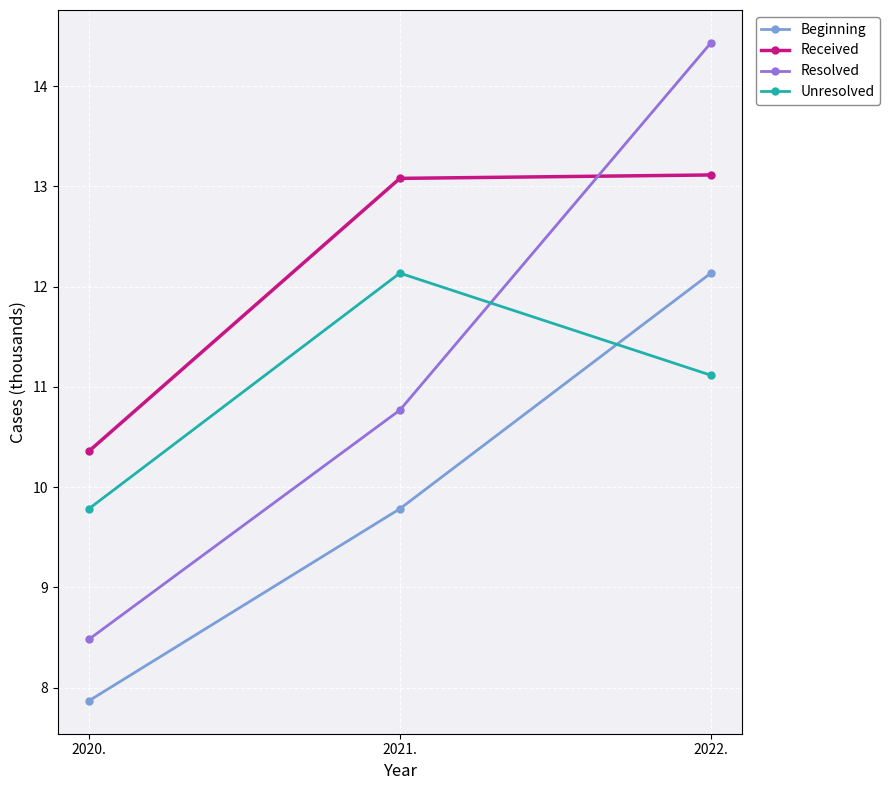

At which category is the sum across all series the highest?

2022.